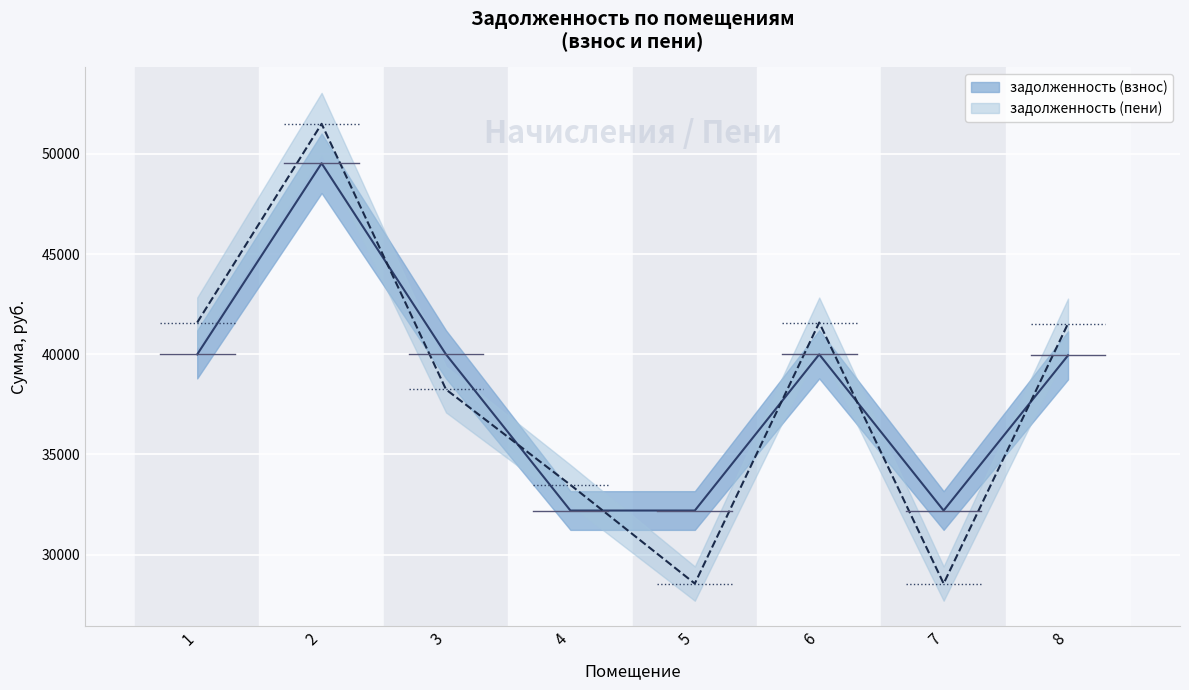

Where does the задолженность (пени) series first go above 41529?

1